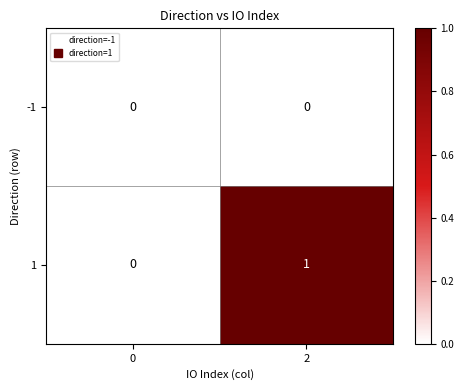

Reading left to right, extract all data points from this chart.

-1: 0=0	2=0
1: 0=0	2=1